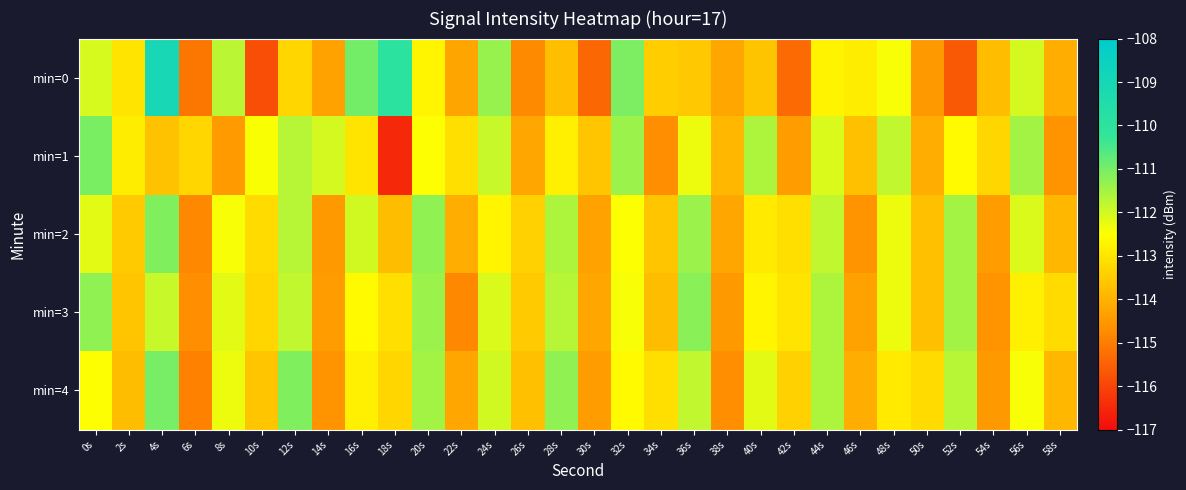

Which series changed the most between 0s and 42s?

min=1